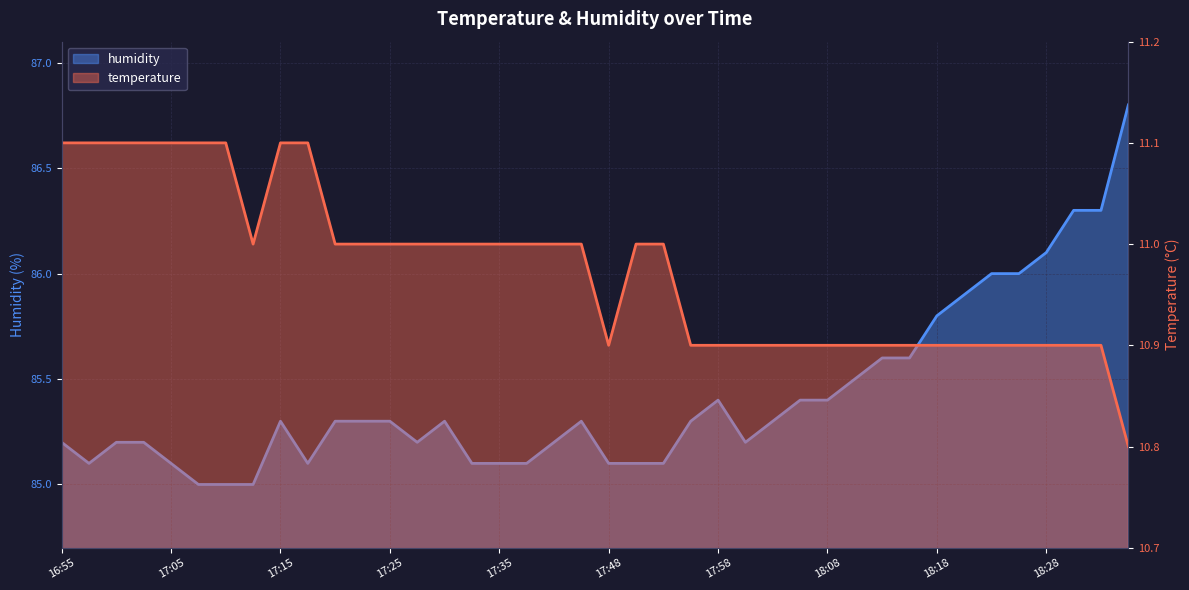

The temperature series shows 10.9 at 17:58. True or false?

True